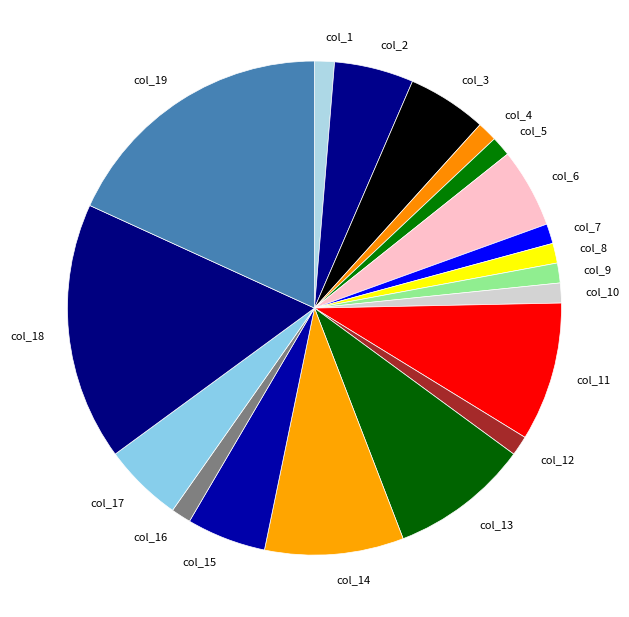

Between col_13 and col_4, which is larger?

col_13